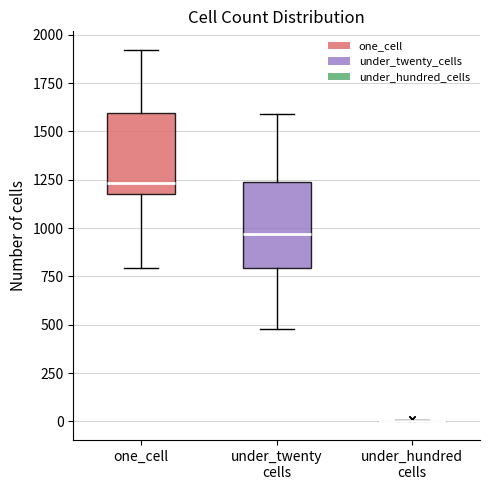

Reading left to right, read every box against the y-axis: the position of its median line, the range the box covers, and the ends of its whiskers. The values are not printed on the chart, so give them approximately, as read against the axis.

one_cell: median 1250, box 1200 to 1600, whiskers 800 to 1900
under_twenty cells: median 950, box 800 to 1250, whiskers 500 to 1600
under_hundred cells: box collapsed to a line at 0, whiskers 0 to 0